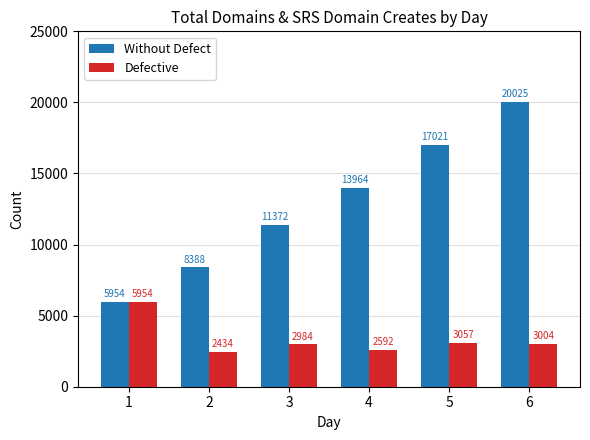

How many Without Defect values are between 8388 and 17021?

4